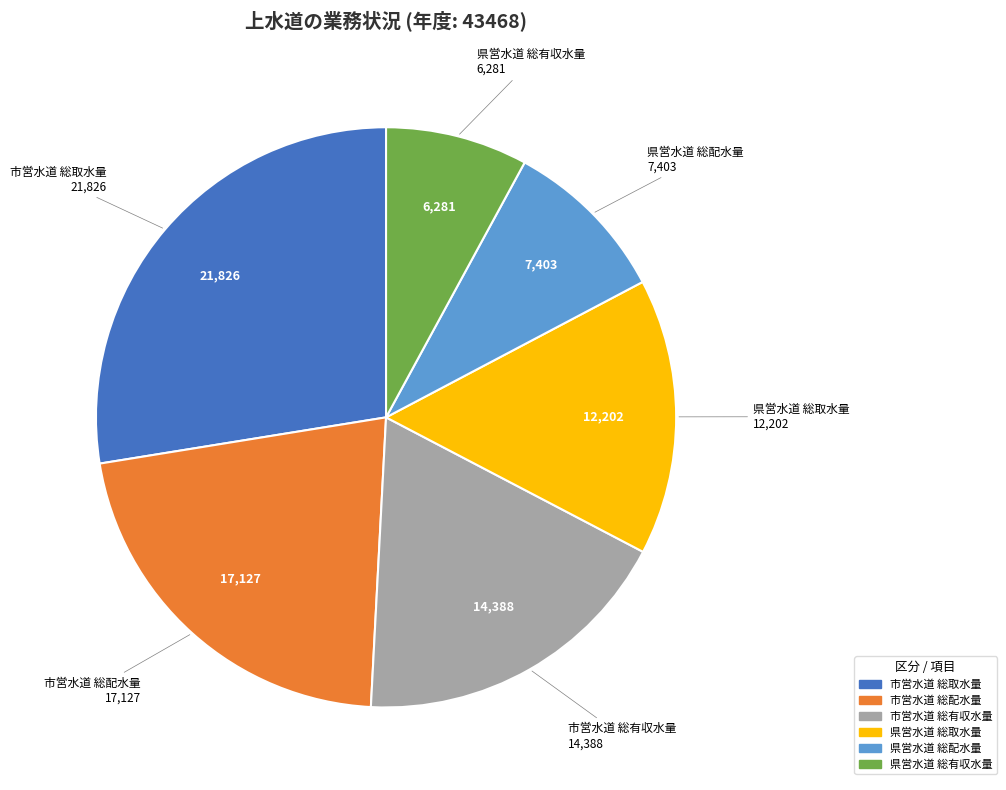

Rank the categories by value from lowest to highest.

県営水道 総有収水量, 県営水道 総配水量, 県営水道 総取水量, 市営水道 総有収水量, 市営水道 総配水量, 市営水道 総取水量